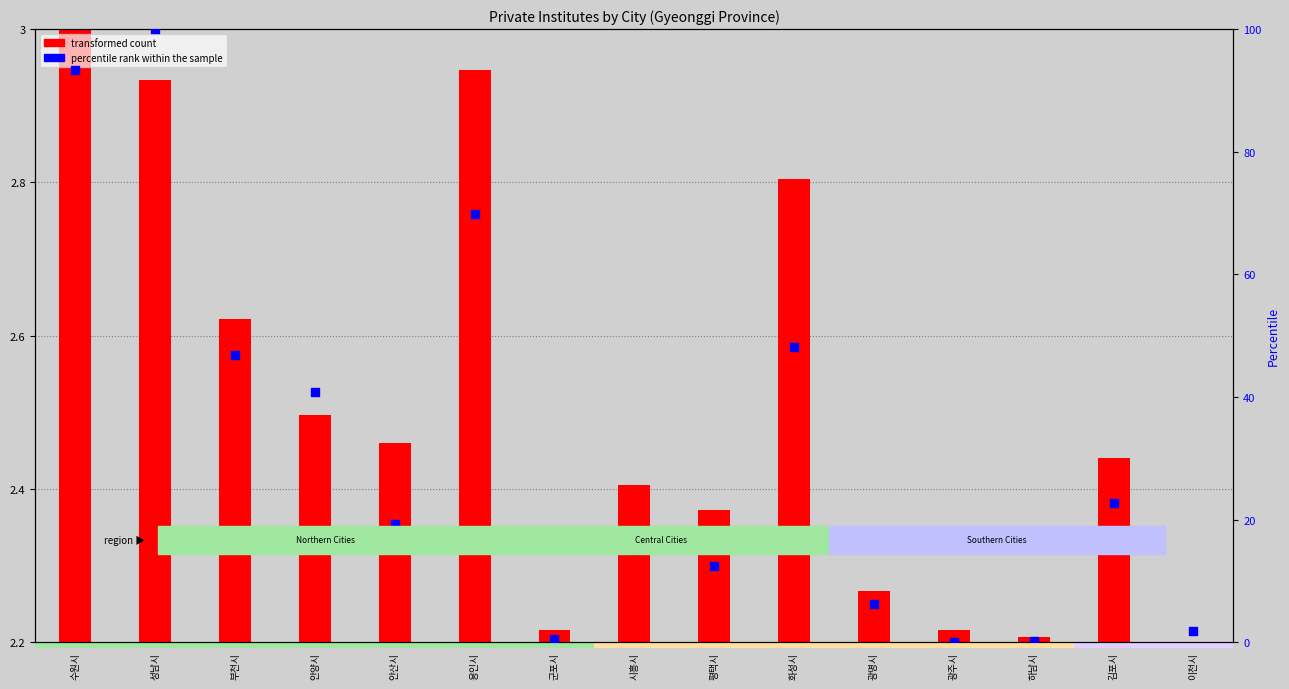

What is the change in value from 안양시 to 김포시?

-18.1